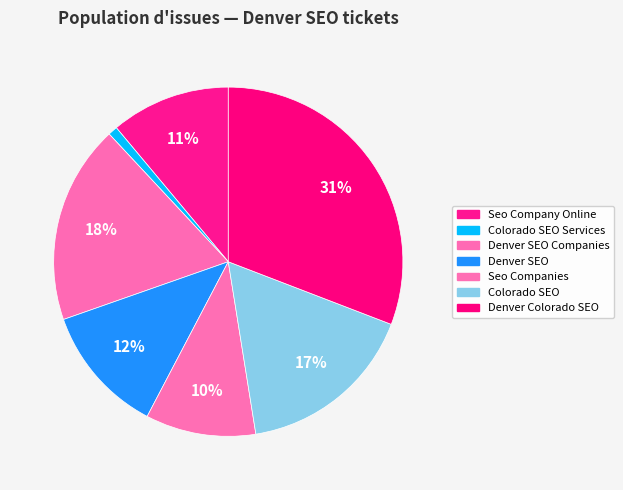

To the nearest percent, what portion does Seo Company Online represent?

11%